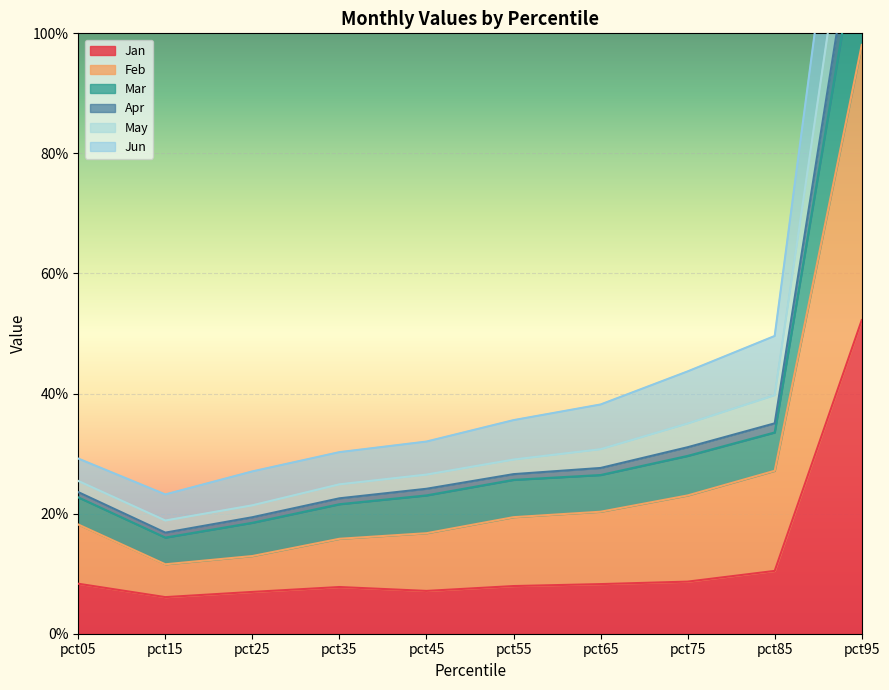

At how many categories does at least one series exceed 1?

1